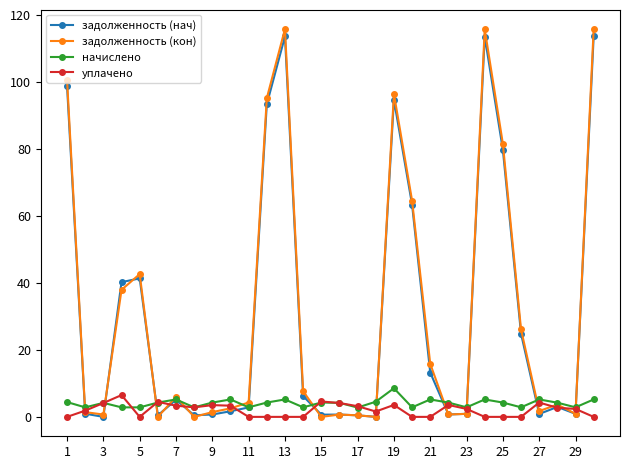

What is the highest value of the уплачено series?

6.5